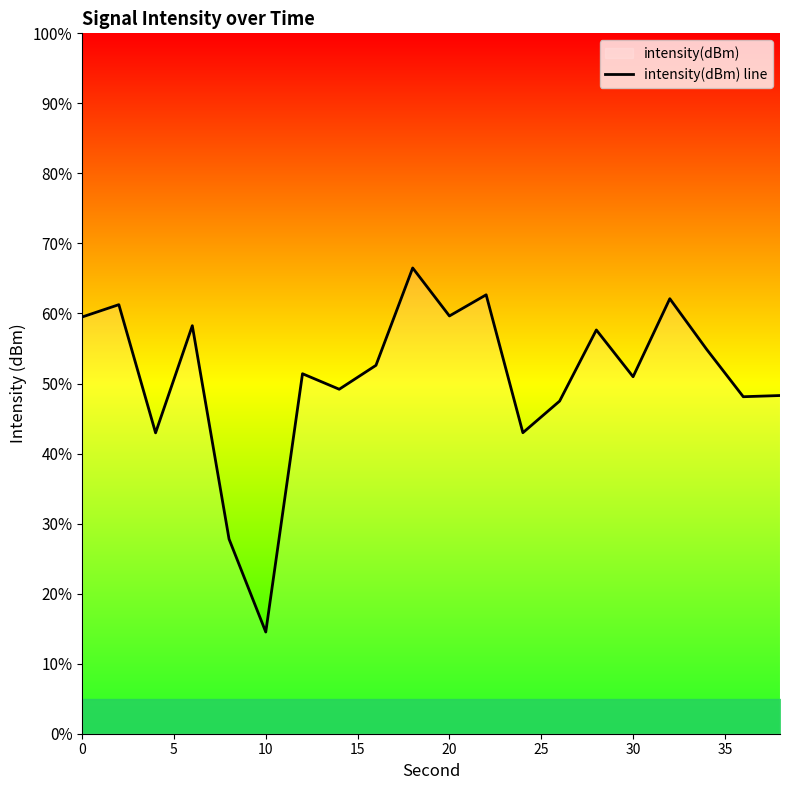

Reading left to right, transcribe all the data shown in this chart.

59.5	61.3	43.0	58.3	27.8	14.5	51.4	49.2	52.6	66.5	59.6	62.7	43.0	47.5	57.6	51.0	62.1	54.9	48.1	48.3